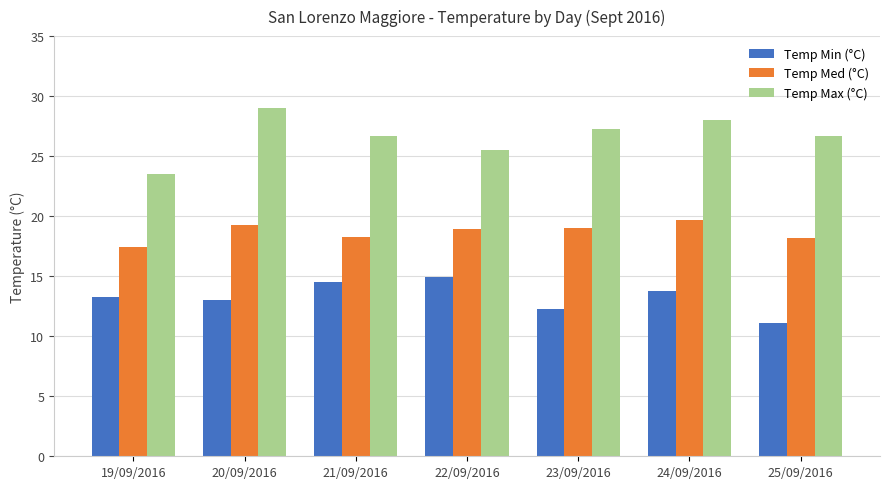

Rank the series by their maximum value, from lowest to highest.

Temp Min (°C), Temp Med (°C), Temp Max (°C)